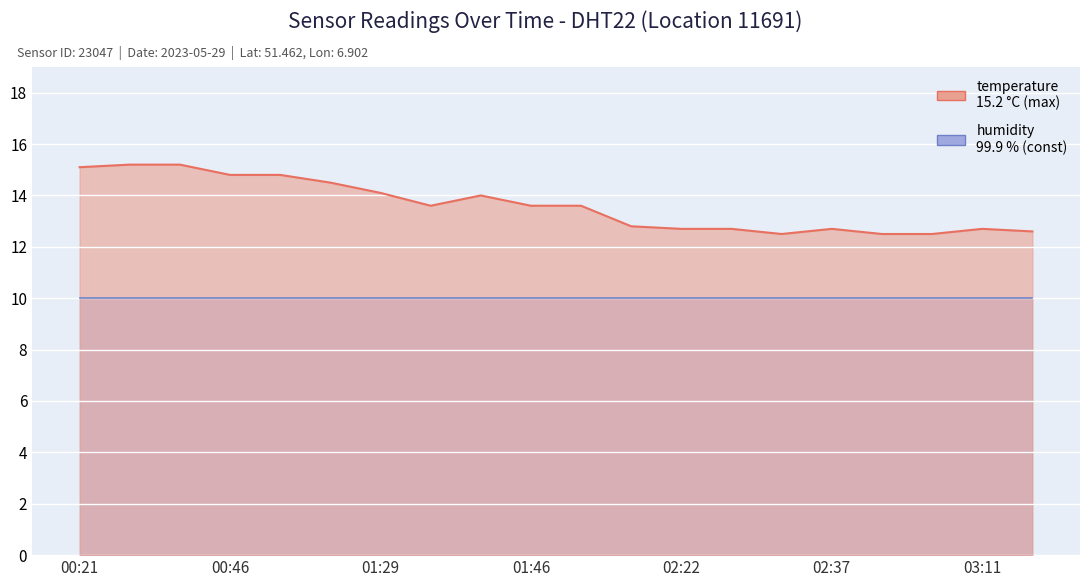

How many points are lower than both their immediate neighbors (excluding endpoints)?

2